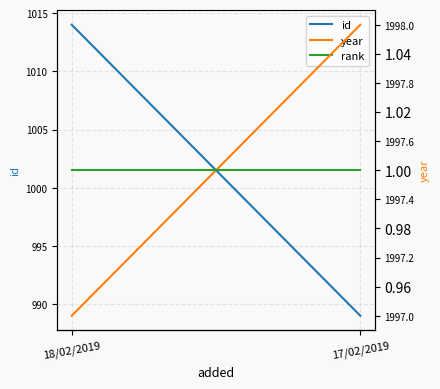

Which series has the largest total across all categories?

year